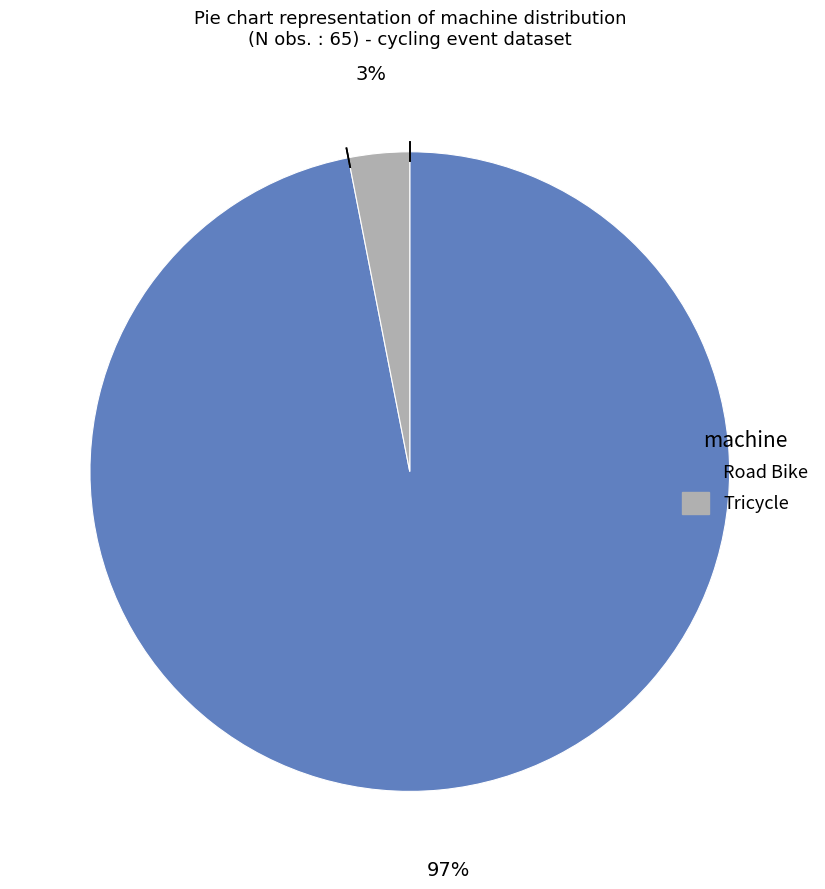

Does any single category account for the majority?

Yes